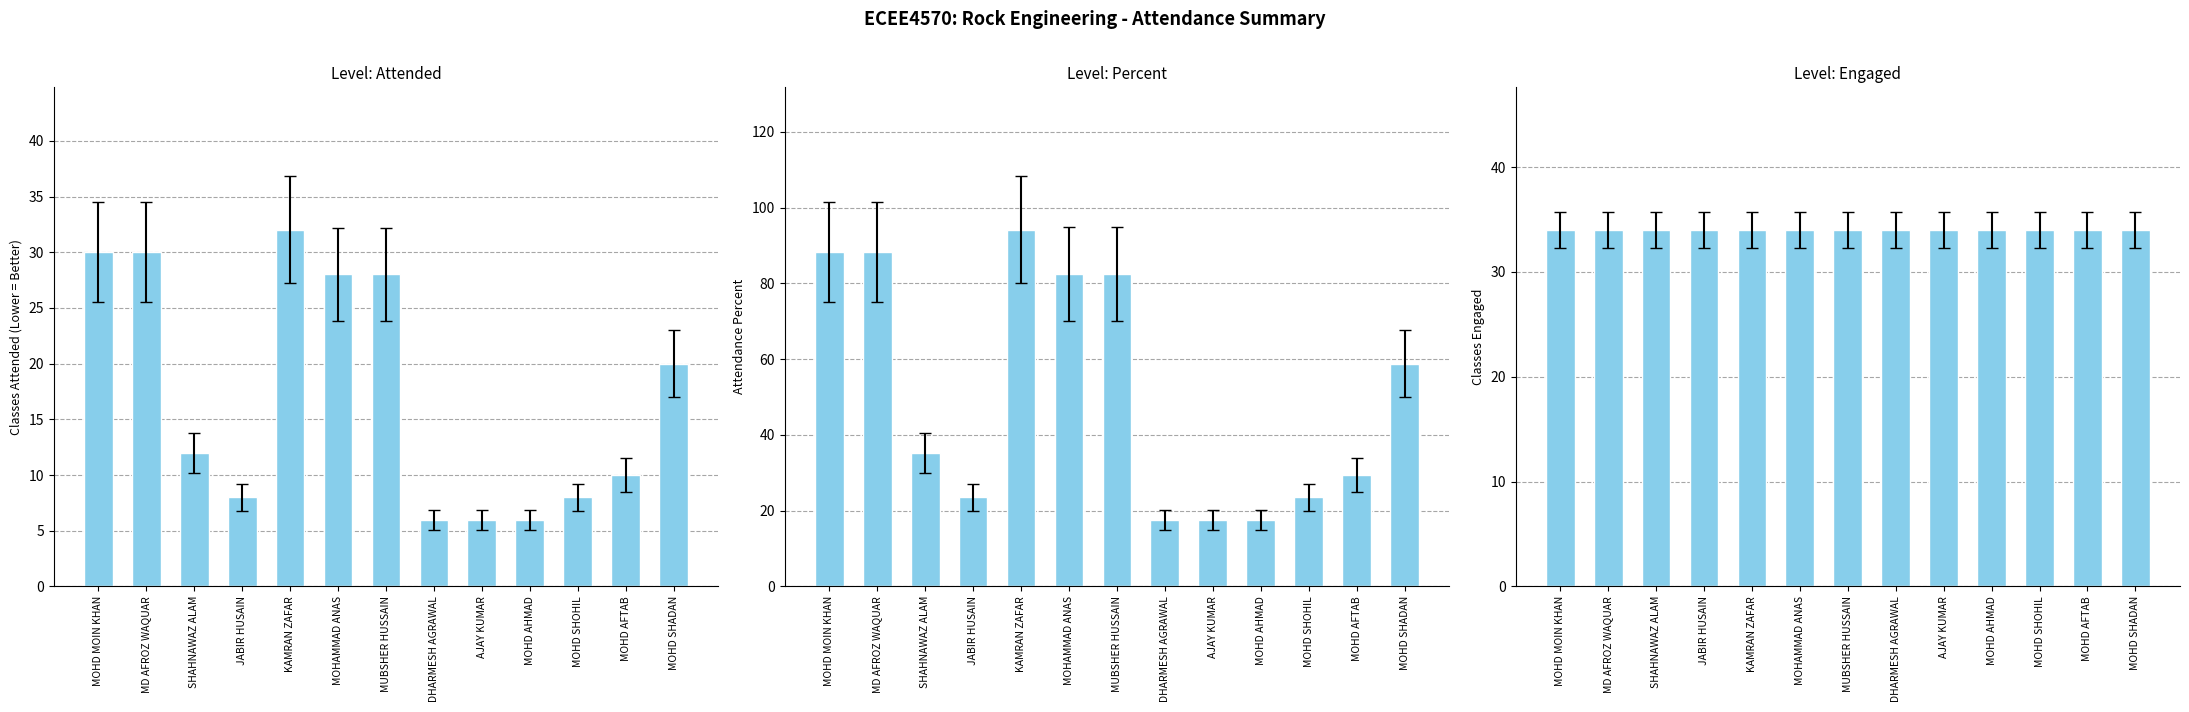

Reading left to right, what are all the values shown in this chart?

Attended: 30.0	30.0	12.0	8.0	32.0	28.0	28.0	6.0	6.0	6.0	8.0	10.0	20.0
Percent: 88.2	88.2	35.3	23.5	94.1	82.4	82.4	17.6	17.6	17.6	23.5	29.4	58.8
Engaged: 34.0	34.0	34.0	34.0	34.0	34.0	34.0	34.0	34.0	34.0	34.0	34.0	34.0